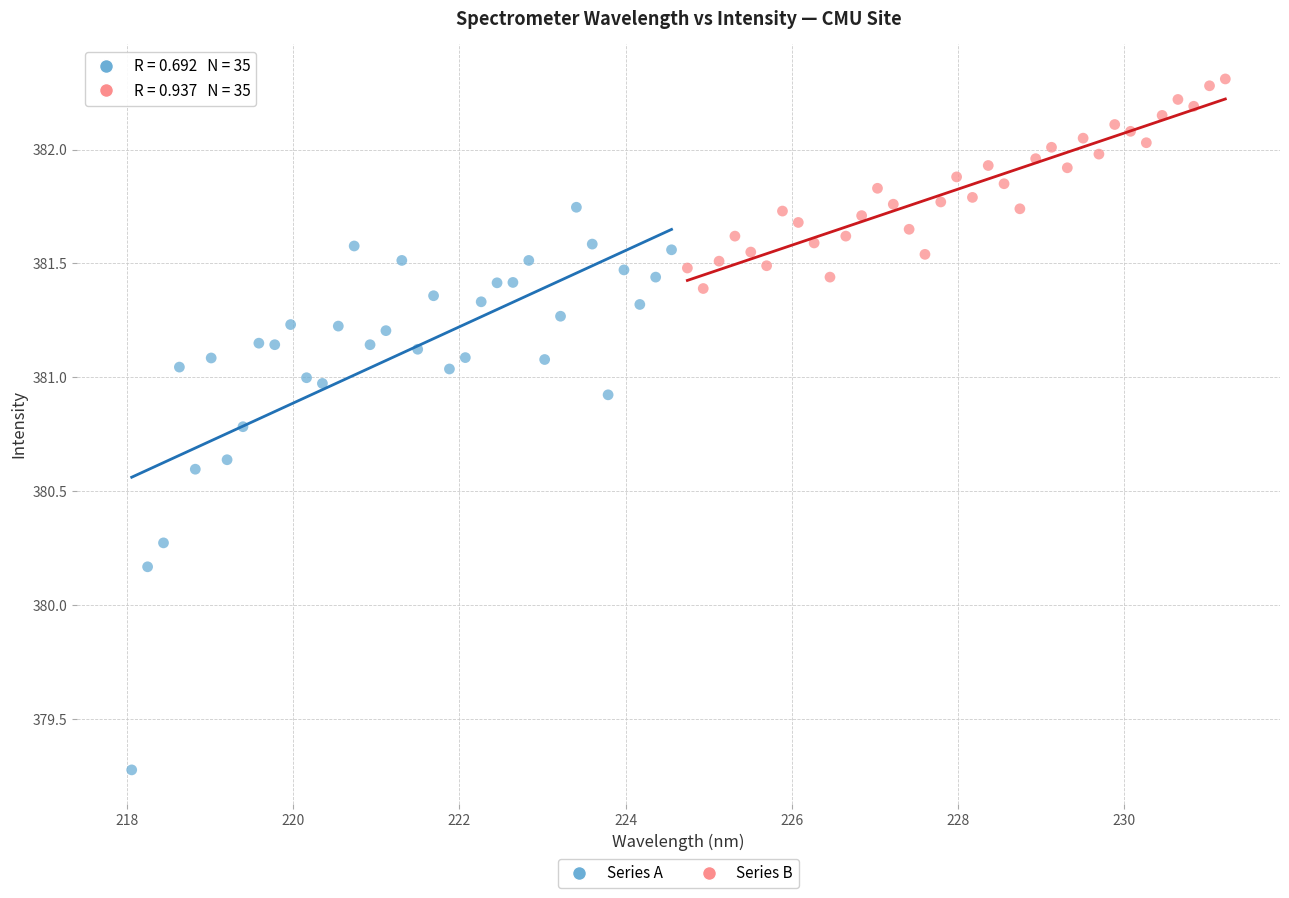

Which series contains the highest Y value?

Series B